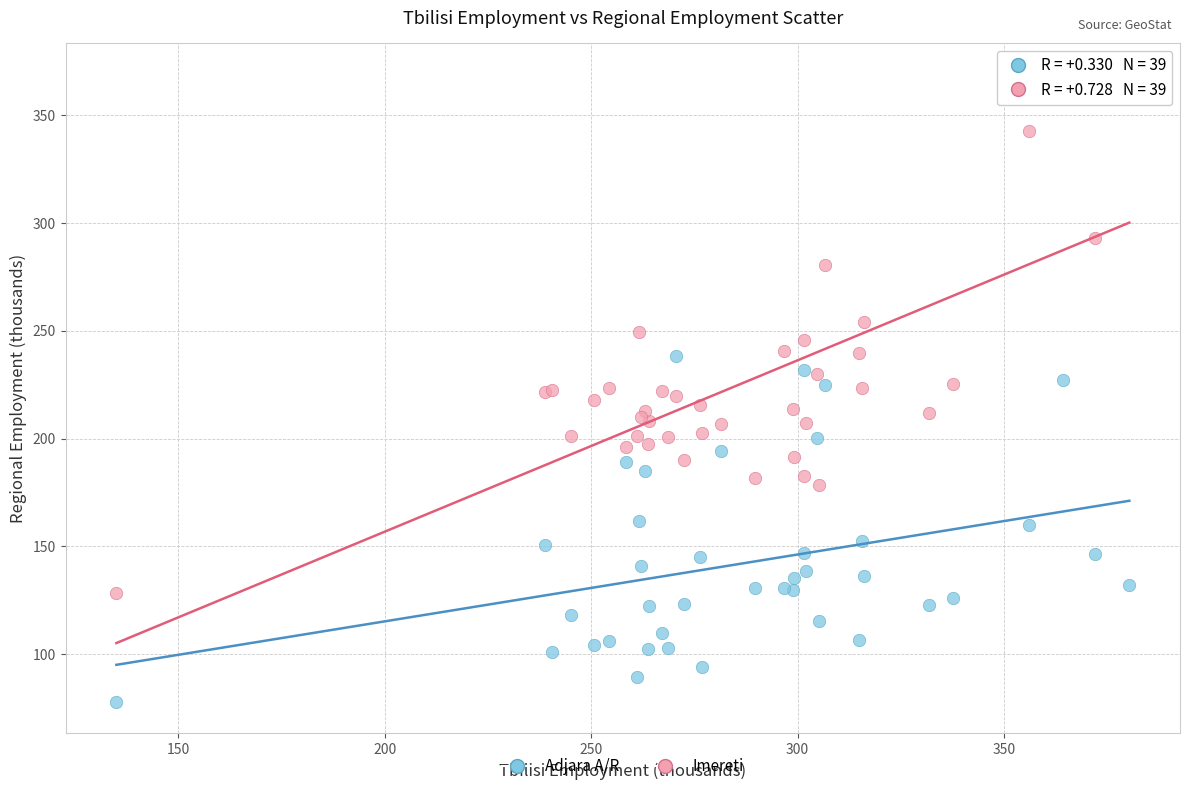

What are all the series names shown in the legend?

Adjara A/R, Imereti